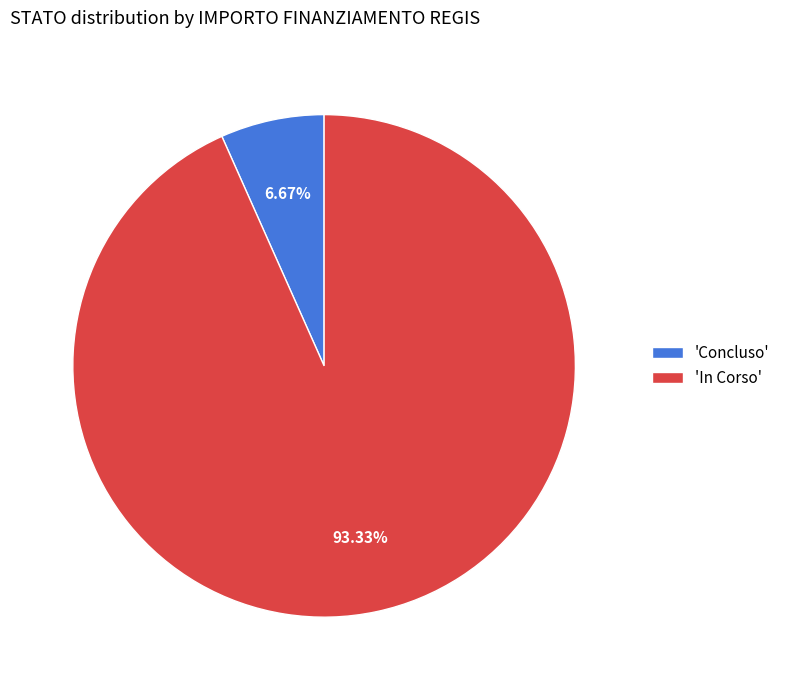

Count the number of slices in the pie.

2